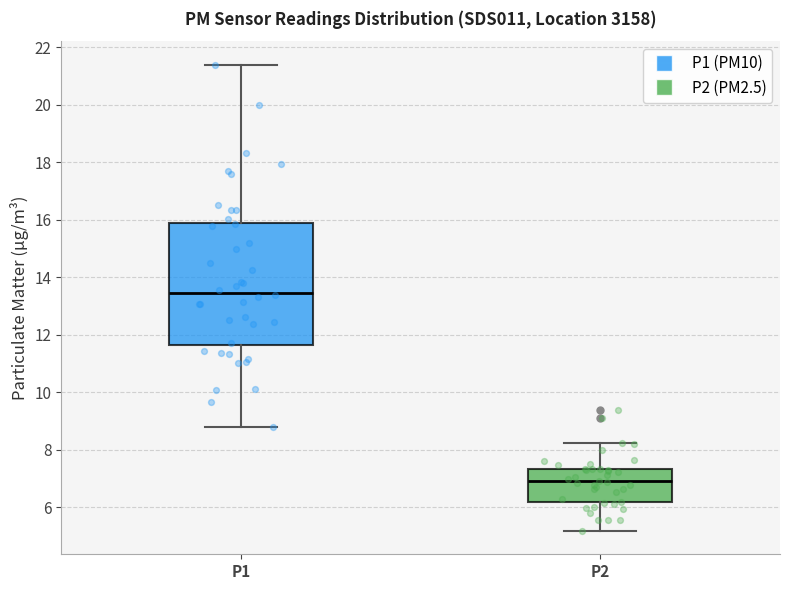

Comparing the boxes themselves (not the whiskers), which one is the tallest?

P1